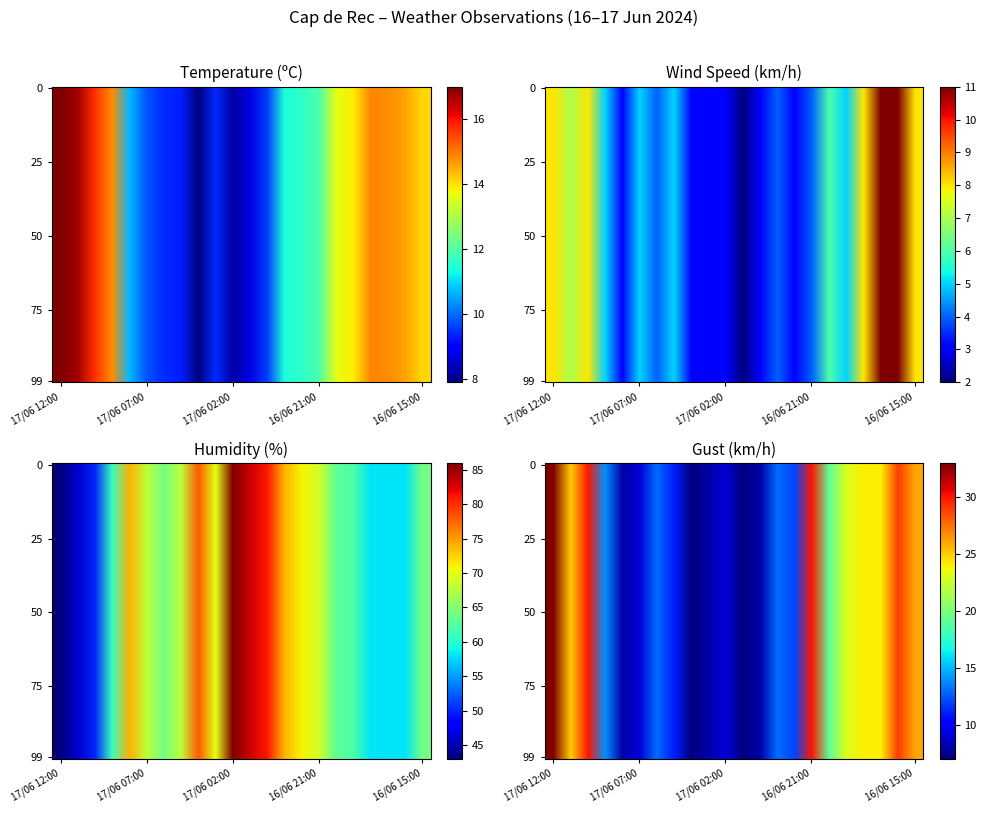

True or false: Wind Speed has a value of 11.0 at 16/06 16:00.

True